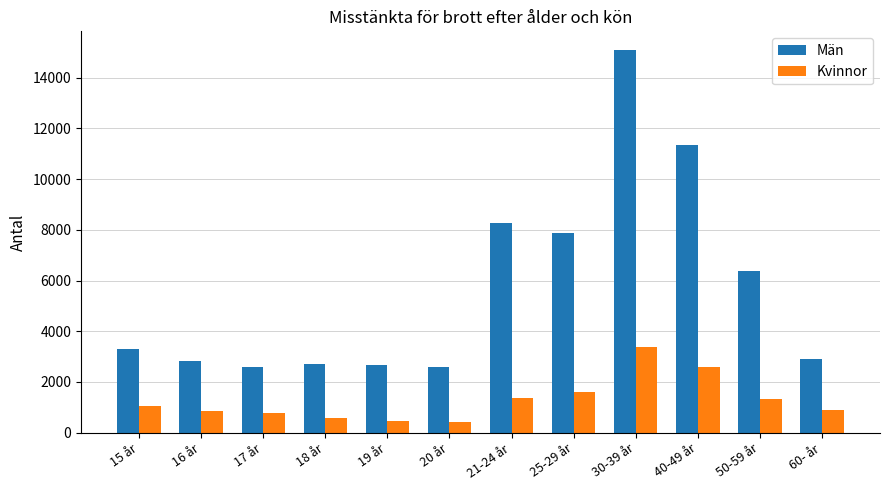

Is the value of Män at 19 år greater than the value of Kvinnor at 50-59 år?

Yes